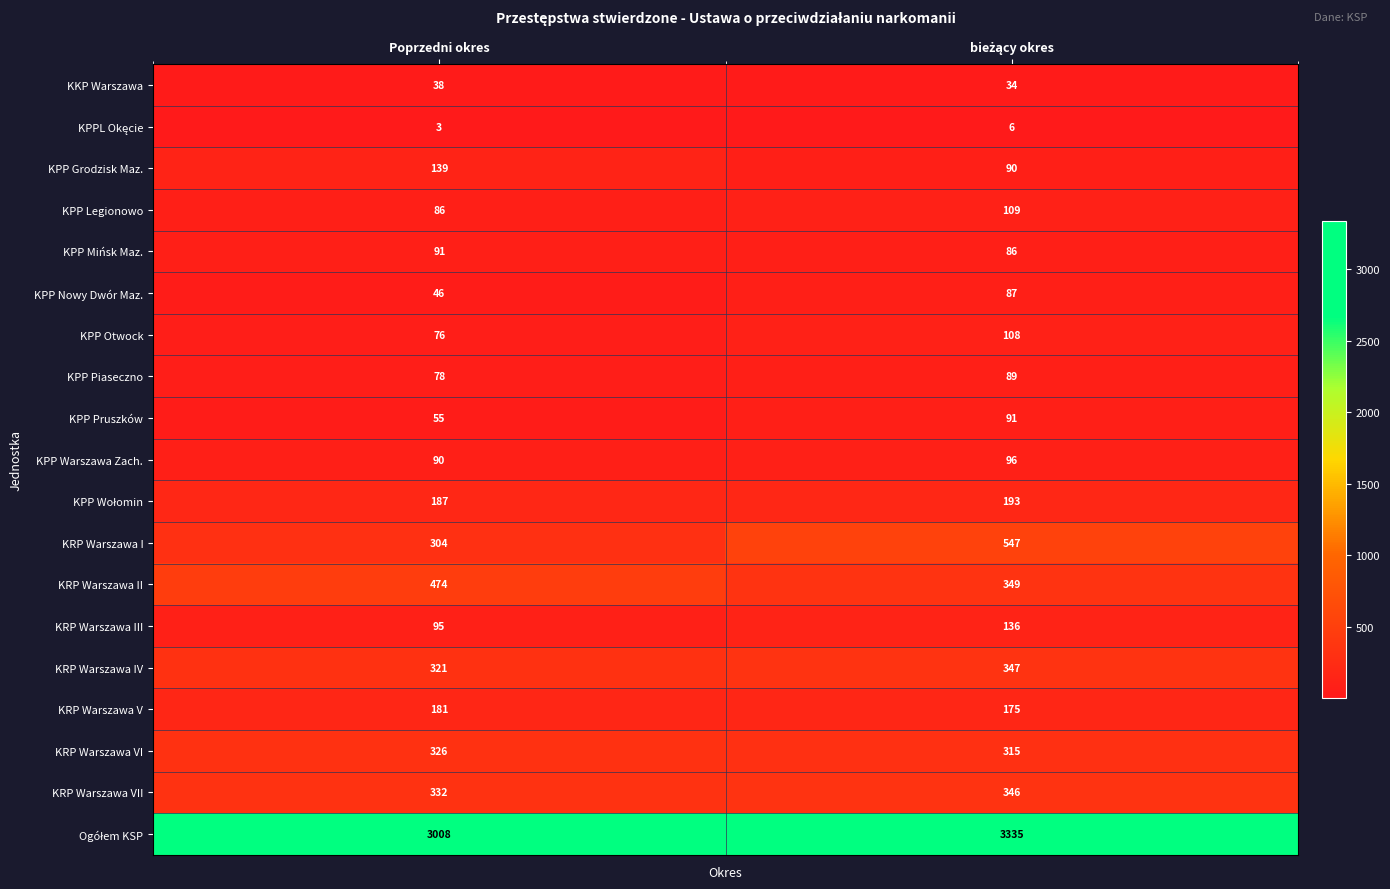

What is the highest value of the KPP Mińsk Maz. series?

91